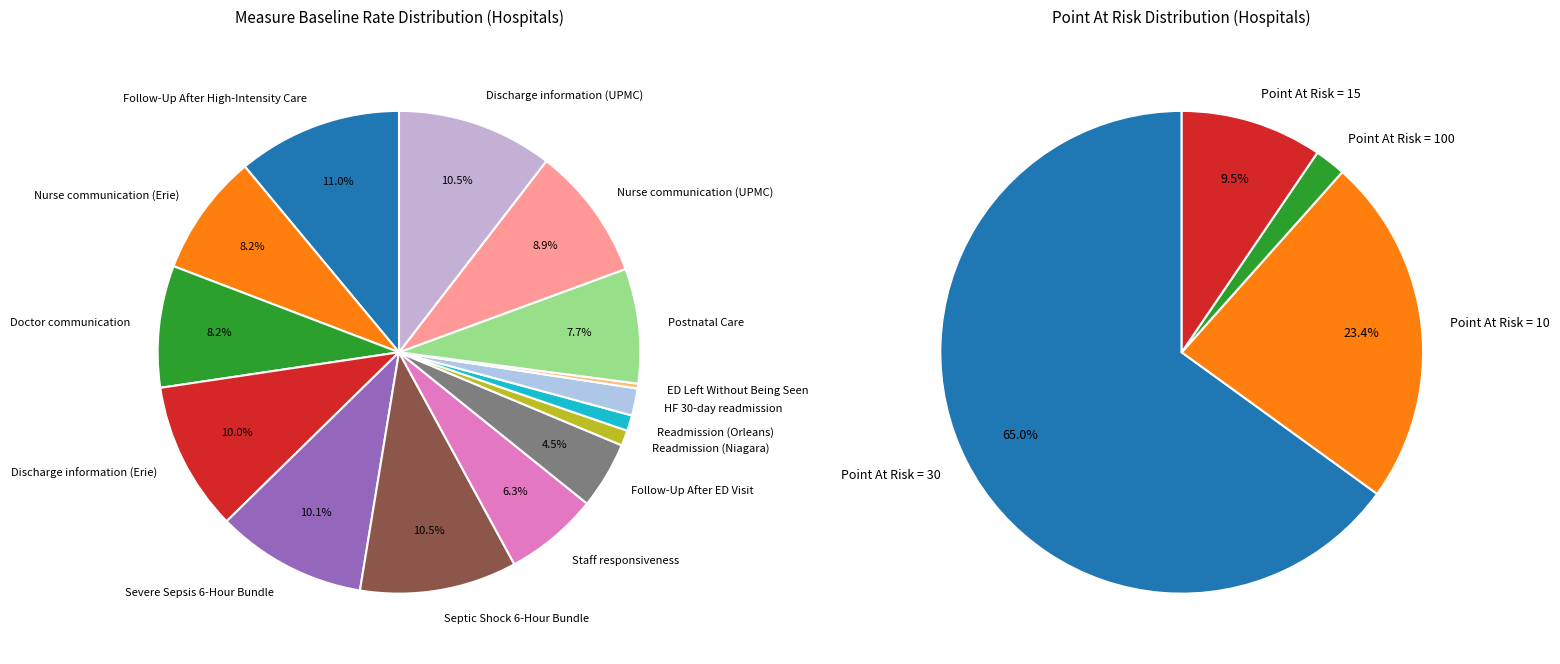

Do Septic Shock 6-Hour Bundle and Postnatal Care together represent more than half of the pie?

No